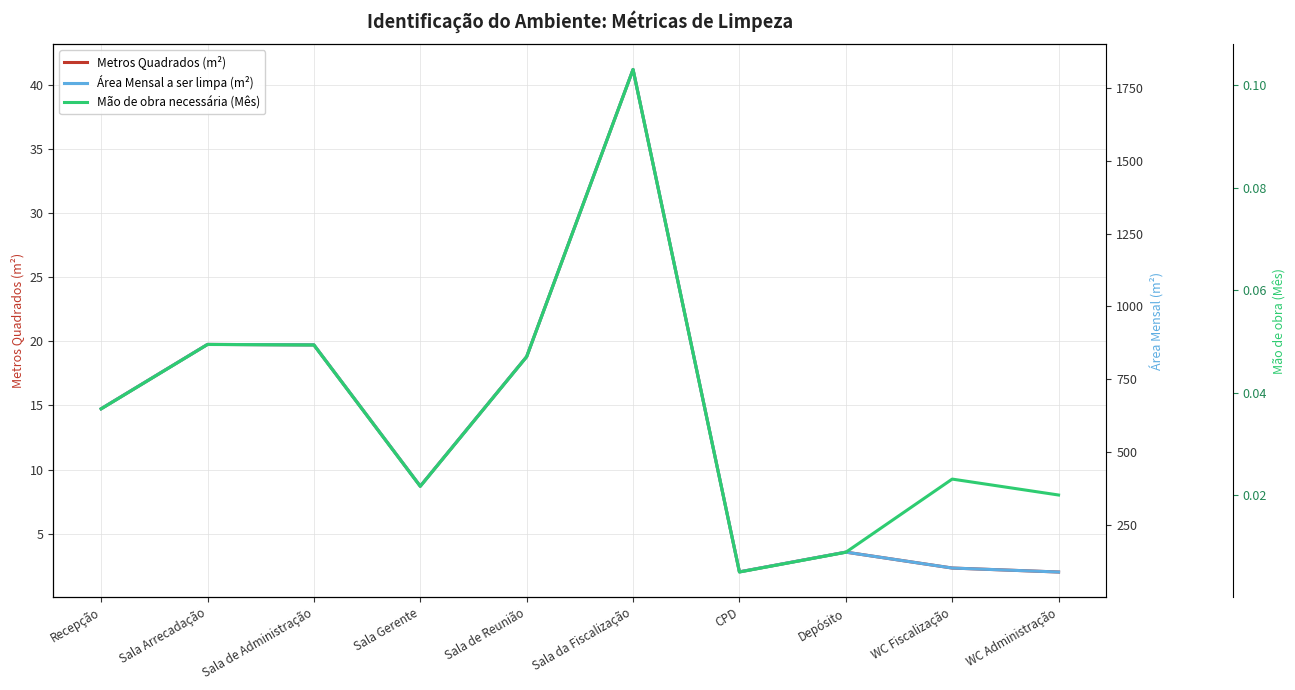

List the labels in order of Mão de obra necessária (Mês) value, largest first.

Sala da Fiscalização, Sala Arrecadação, Sala de Administração, Sala de Reunião, Recepção, WC Fiscalização, Sala Gerente, WC Administração, Depósito, CPD